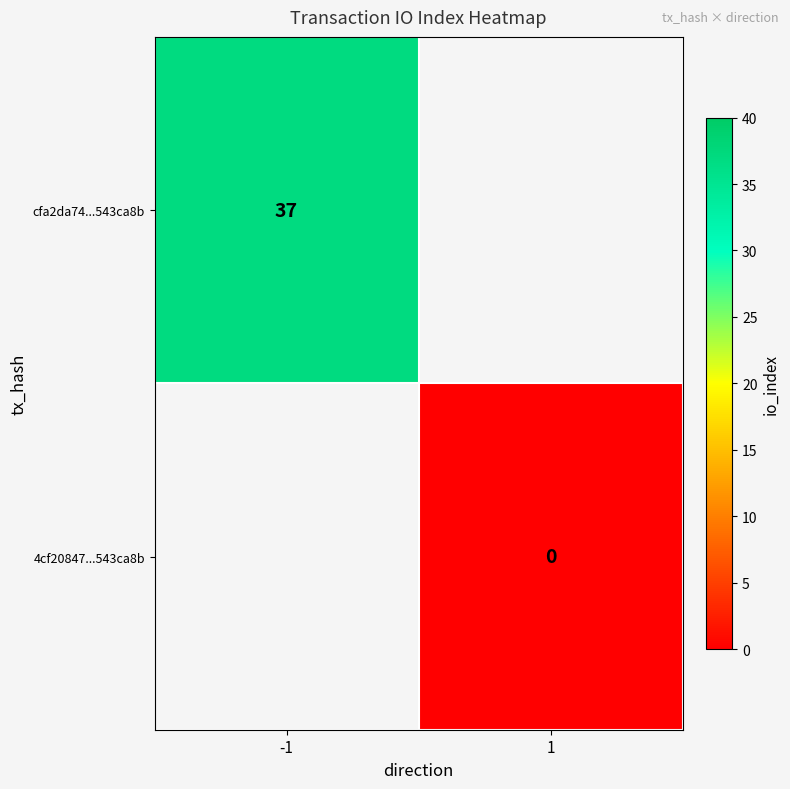

At which label does 4cf20847...543ca8b reach its peak?

-1